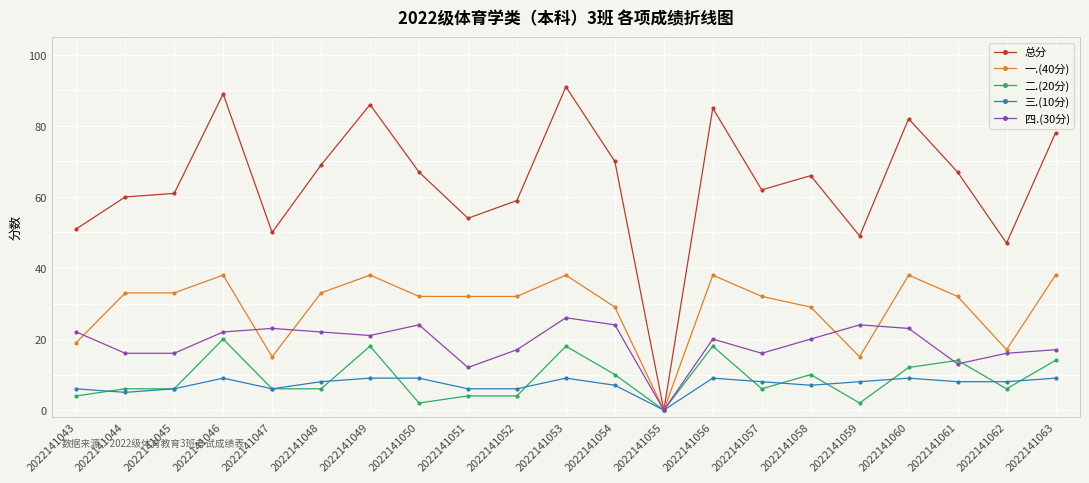

Which series has the largest range (max minus min)?

总分